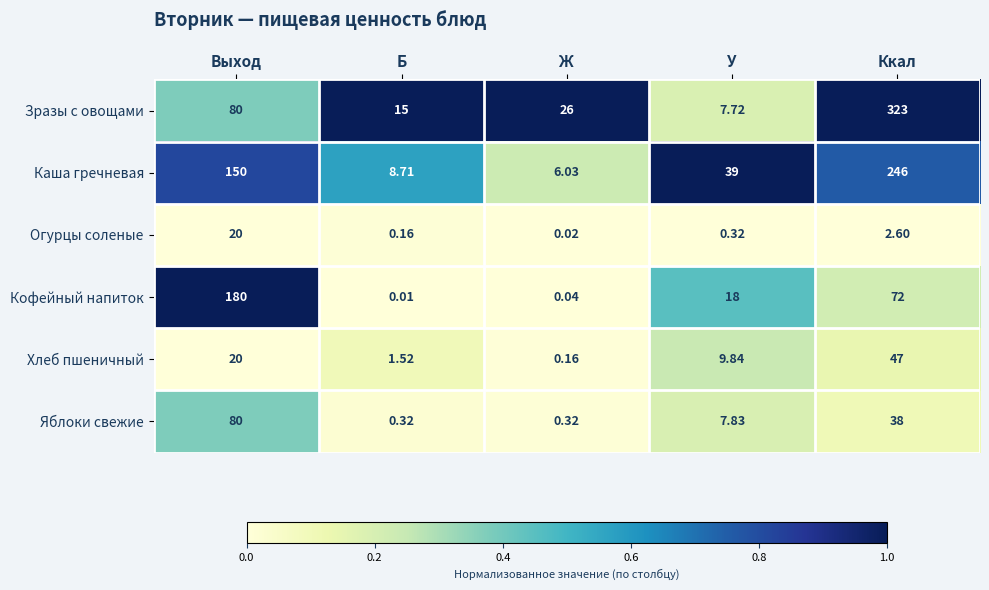

Between Ж and У, which series saw the biggest shift?

Каша гречневая